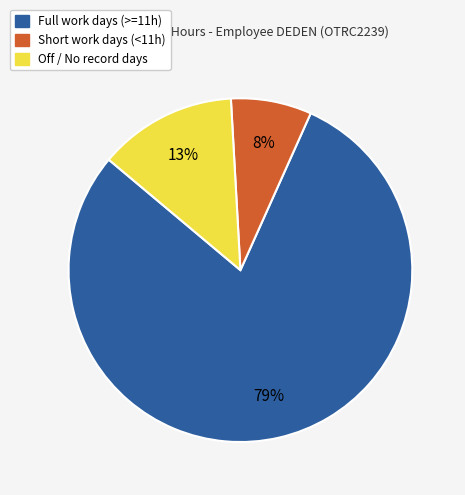

To the nearest percent, what is the average slice percentage?

33%